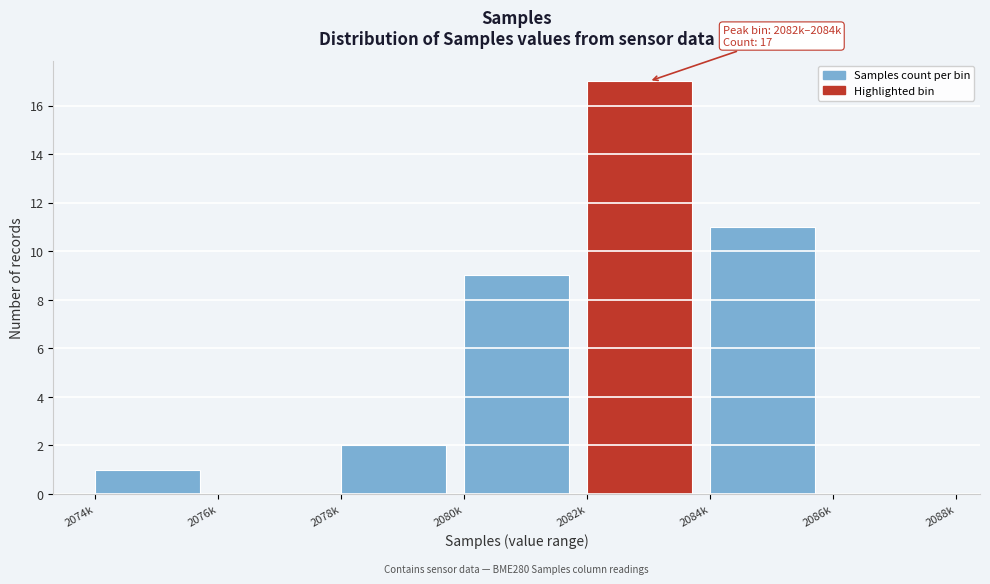

Reading left to right, extract all data points from this chart.

2074k=1	2076k=0	2078k=2	2080k=9	2082k=17	2084k=11	2086k=0